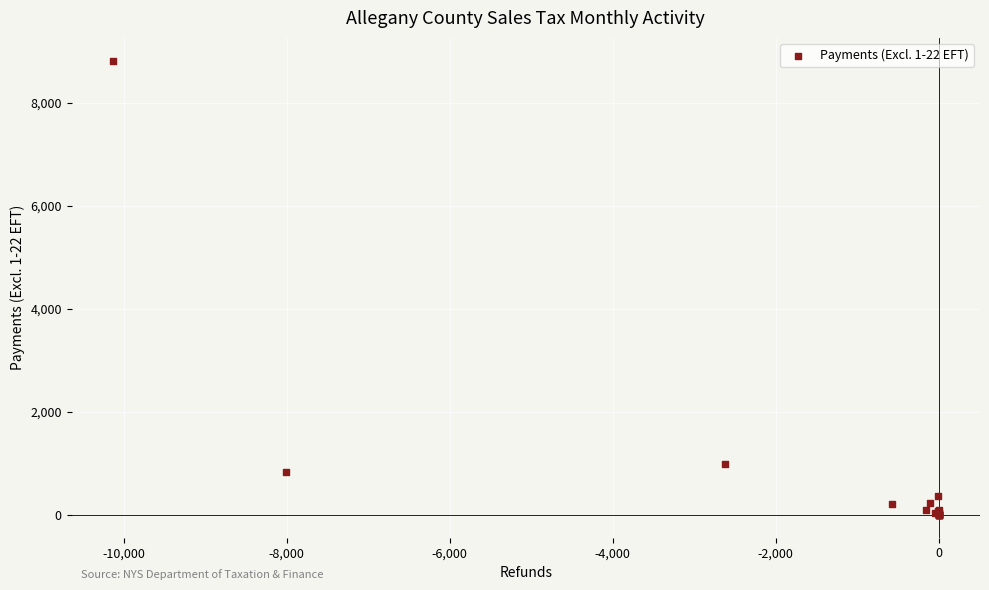

What Y value in the scatter plot is closest to 4411?

992.8